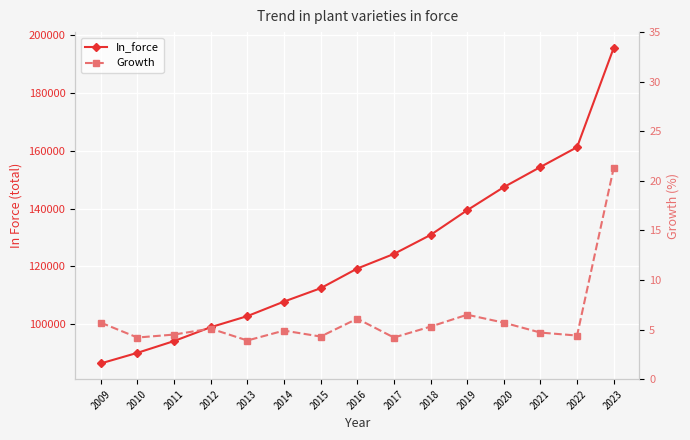

At which label is In_force closest to 141000?

2019